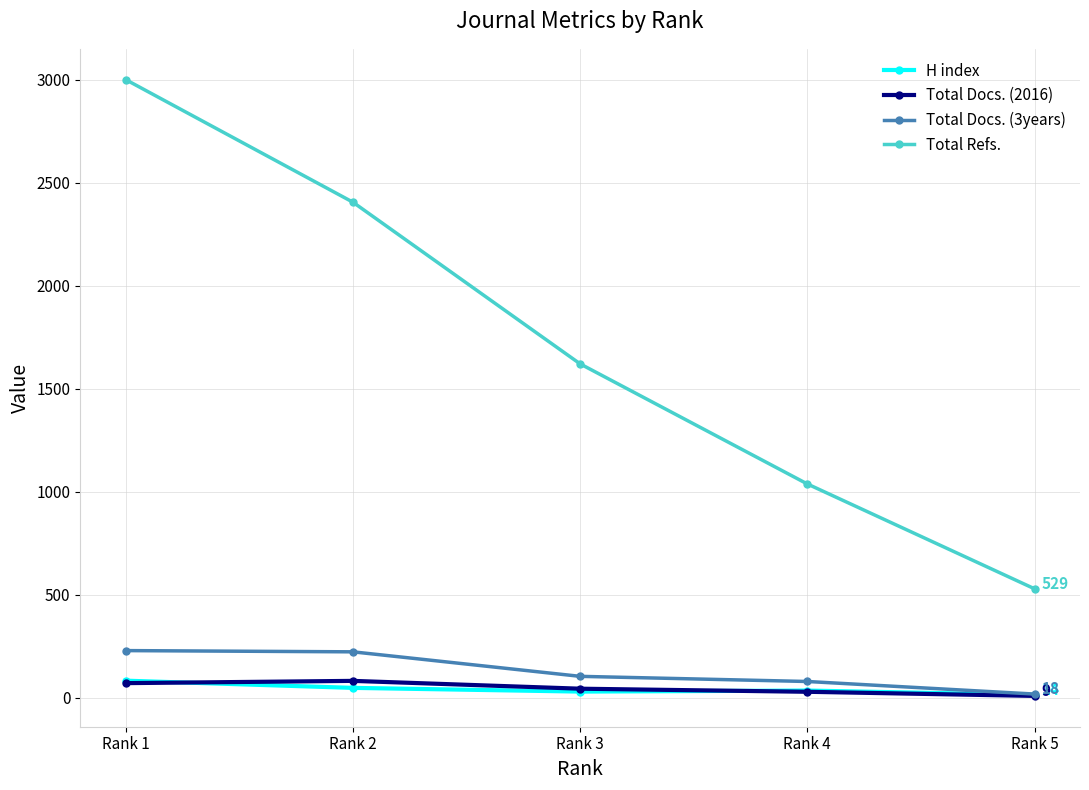

True or false: H index has a value of 83 at Rank 1.

True